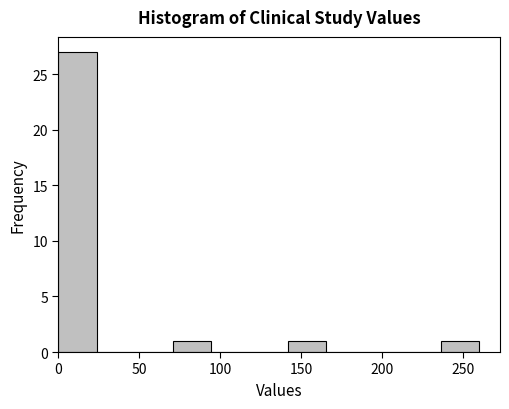

How tall is the bar that spans 70 to 95 on the x-axis? Neither the bar edges nor the heights are printed on the chart, so give them approximately, as read against the axes.

1